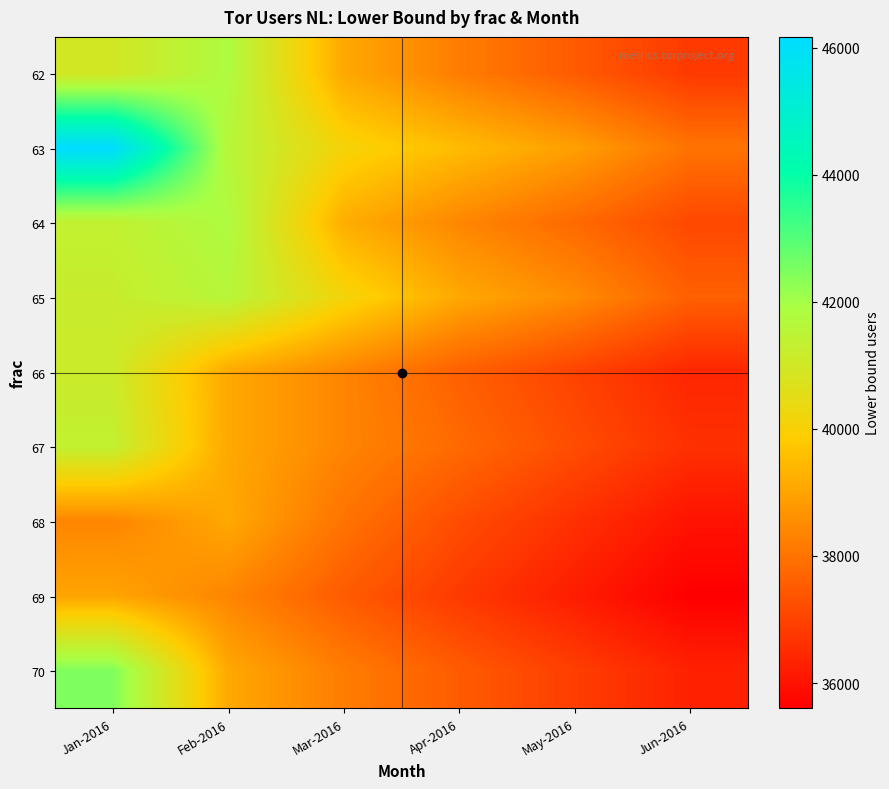

Reading left to right, transcribe all the data shown in this chart.

62: Jan-2016=40926	Feb-2016=41821	Mar-2016=39093	Apr-2016=38200	May-2016=37500	Jun-2016=36800
63: Jan-2016=46169	Feb-2016=41608	Mar-2016=40100	Apr-2016=39500	May-2016=38900	Jun-2016=38000
64: Jan-2016=41355	Feb-2016=41821	Mar-2016=39200	Apr-2016=38400	May-2016=37800	Jun-2016=37100
65: Jan-2016=41199	Feb-2016=41608	Mar-2016=40144	Apr-2016=39100	May-2016=38500	Jun-2016=37600
66: Jan-2016=41136	Feb-2016=39093	Mar-2016=38375	Apr-2016=37600	May-2016=37000	Jun-2016=36400
67: Jan-2016=41344	Feb-2016=39093	Mar-2016=38375	Apr-2016=37800	May-2016=37200	Jun-2016=36600
68: Jan-2016=38375	Feb-2016=39093	Mar-2016=38000	Apr-2016=37200	May-2016=36600	Jun-2016=36000
69: Jan-2016=39014	Feb-2016=38375	Mar-2016=37500	Apr-2016=36800	May-2016=36200	Jun-2016=35600
70: Jan-2016=42462	Feb-2016=39093	Mar-2016=38200	Apr-2016=37500	May-2016=36900	Jun-2016=36300